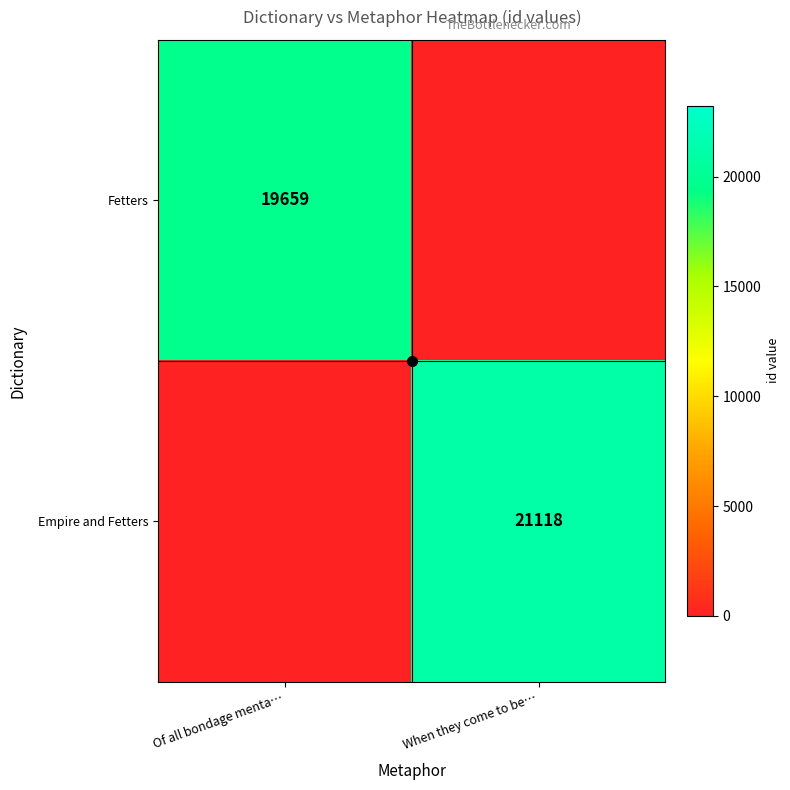

What is the spread (max minus min) of values at Of all bondage menta…?

19659